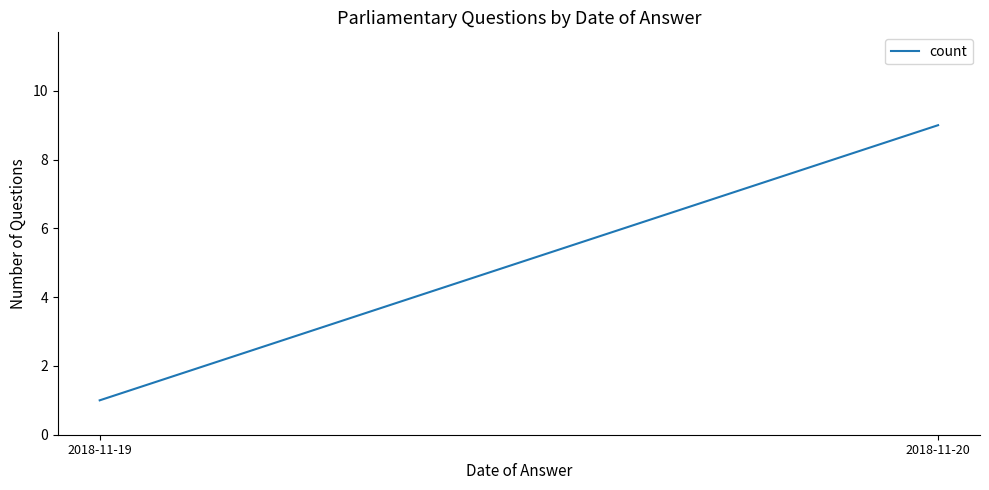

What is the approximate value at 2018-11-19?

1